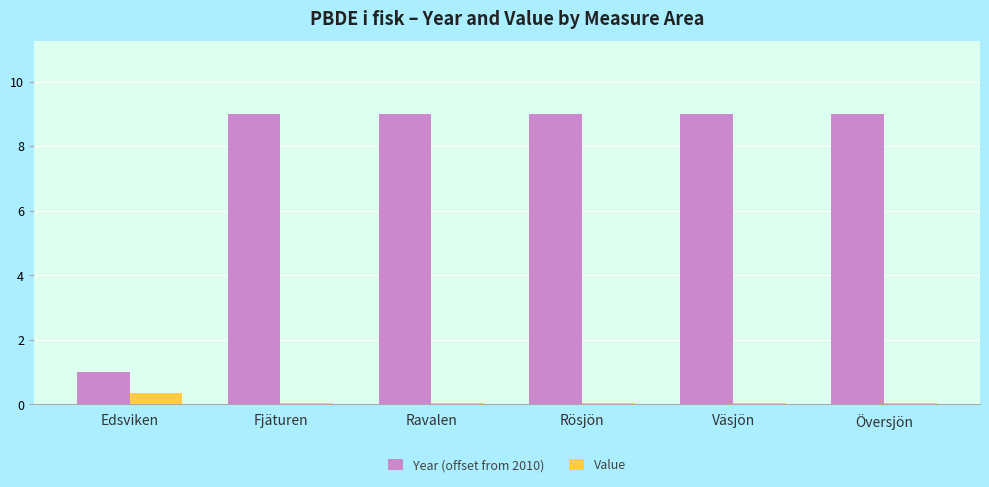

True or false: Value has a value of 0.0 at Ravalen.

True